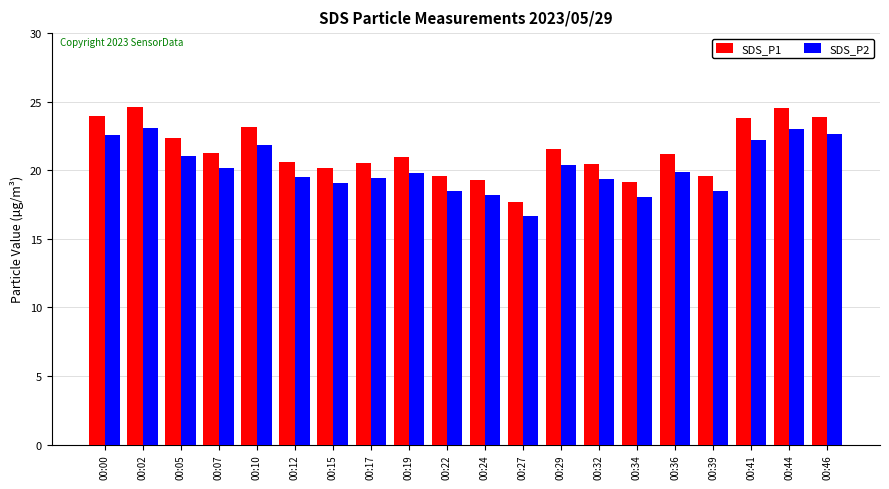

What is the minimum value for SDS_P2?

16.7